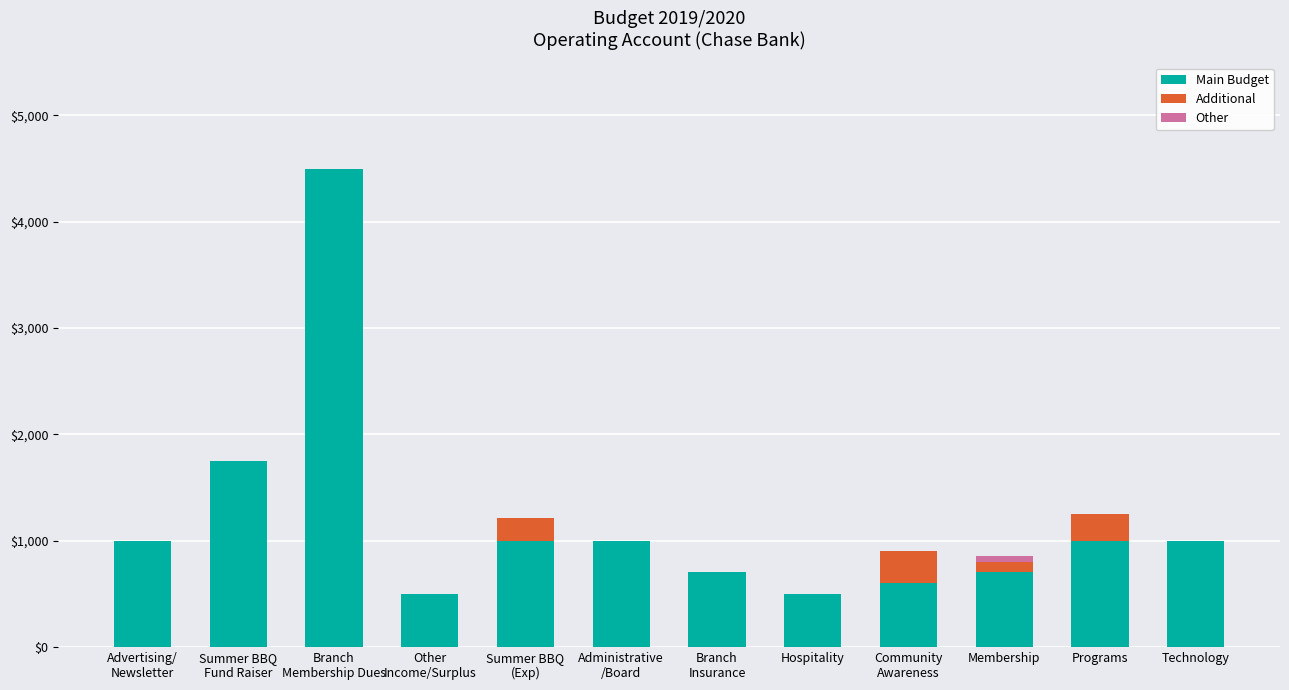

Is it true that Main Budget equals 1000 at Programs?

True